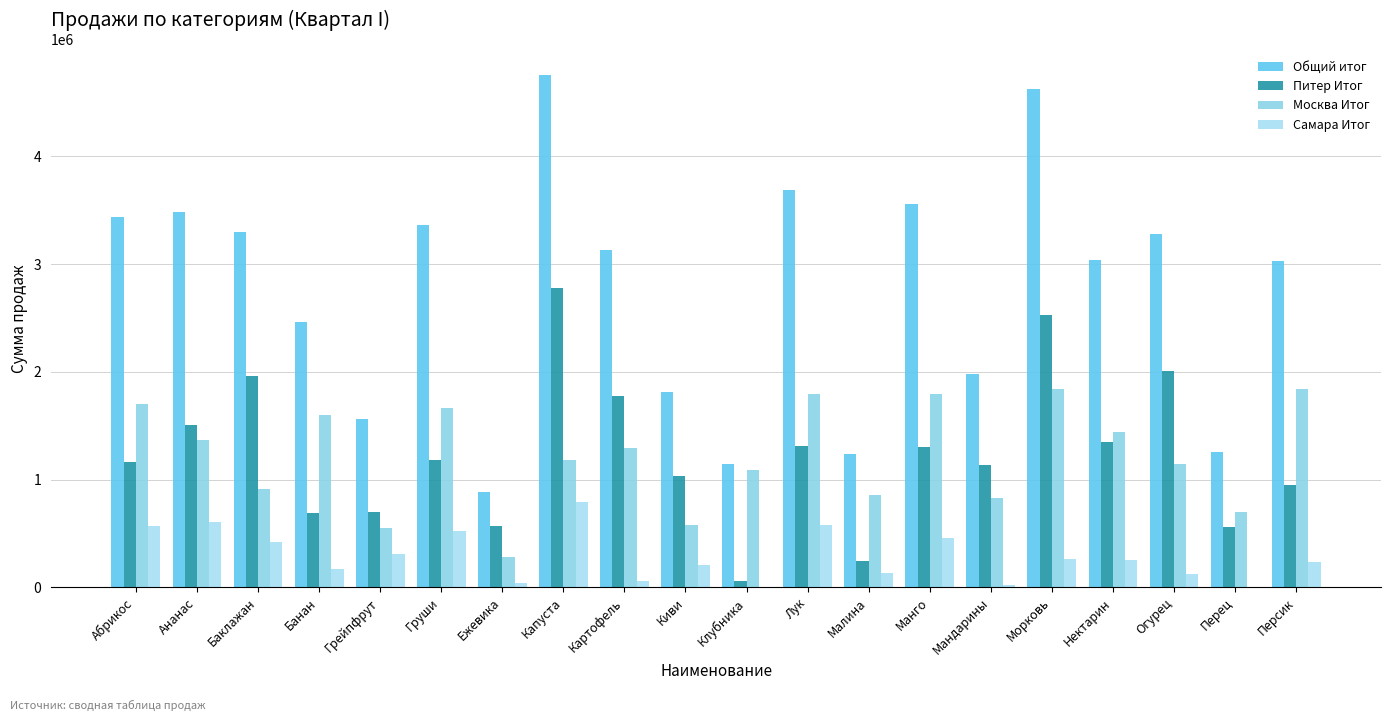

Is the value of Самара Итог at Малина greater than the value of Питер Итог at Киви?

No